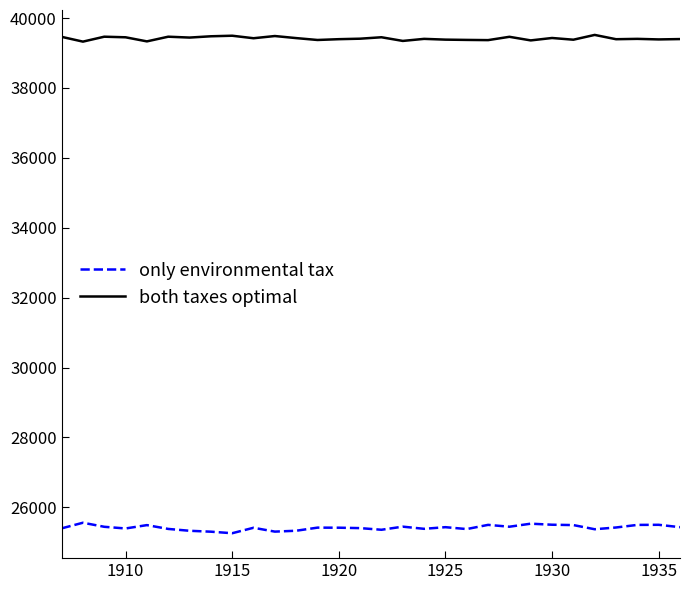

Which series has the largest range (max minus min)?

only environmental tax